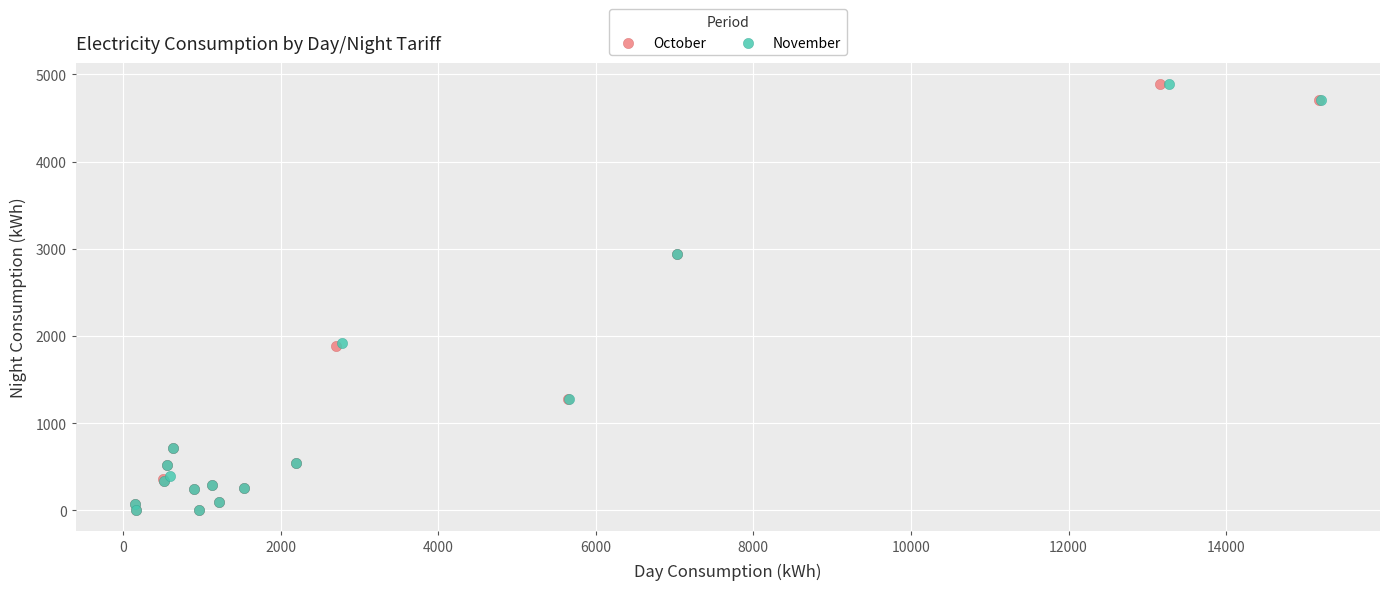

Which series has the widest spread of Y values?

November